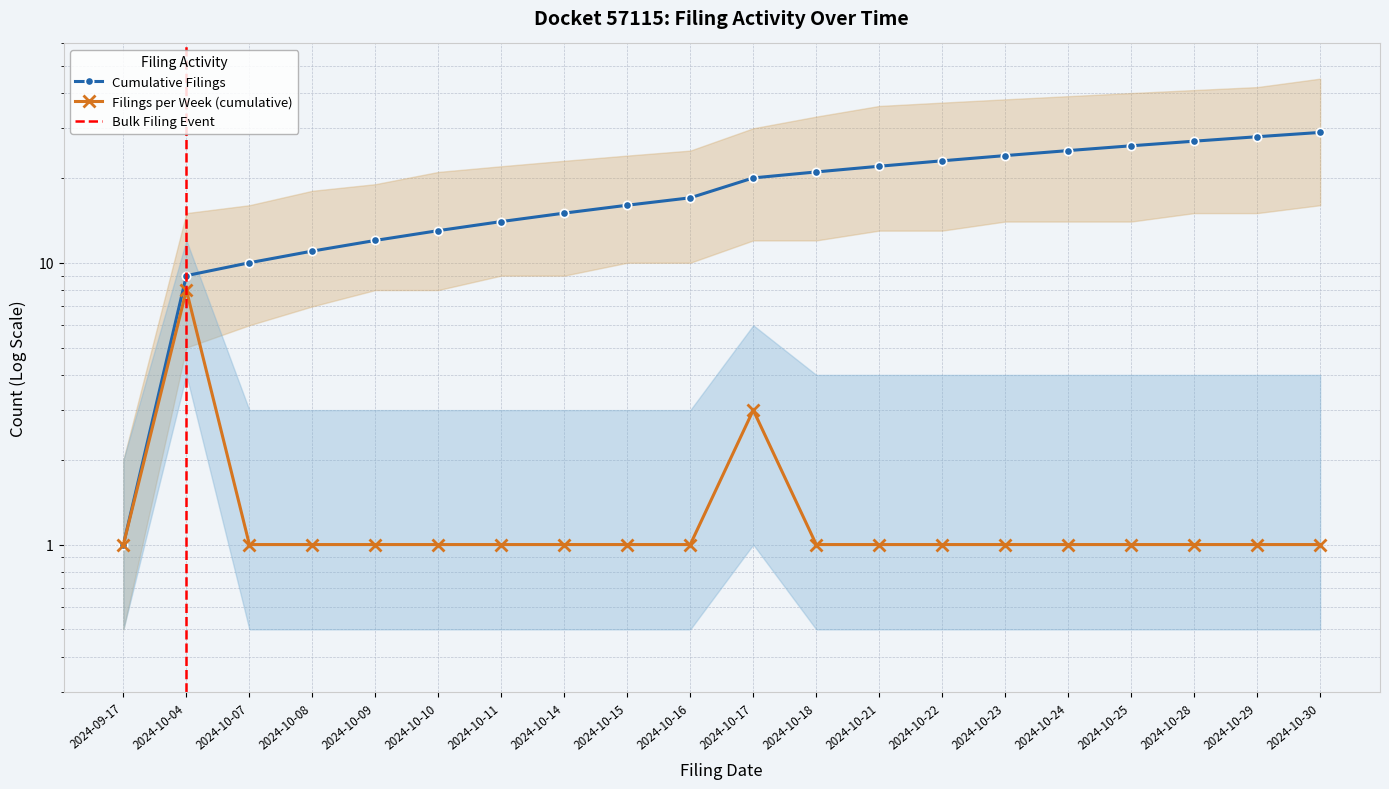

Reading left to right, transcribe all the data shown in this chart.

Filings per Week (cumulative): 2024-09-17=1	2024-10-04=8	2024-10-07=1	2024-10-08=1	2024-10-09=1	2024-10-10=1	2024-10-11=1	2024-10-14=1	2024-10-15=1	2024-10-16=1	2024-10-17=3	2024-10-18=1	2024-10-21=1	2024-10-22=1	2024-10-23=1	2024-10-24=1	2024-10-25=1	2024-10-28=1	2024-10-29=1	2024-10-30=1
Cumulative Filings: 2024-09-17=1	2024-10-04=9	2024-10-07=10	2024-10-08=11	2024-10-09=12	2024-10-10=13	2024-10-11=14	2024-10-14=15	2024-10-15=16	2024-10-16=17	2024-10-17=20	2024-10-18=21	2024-10-21=22	2024-10-22=23	2024-10-23=24	2024-10-24=25	2024-10-25=26	2024-10-28=27	2024-10-29=28	2024-10-30=29